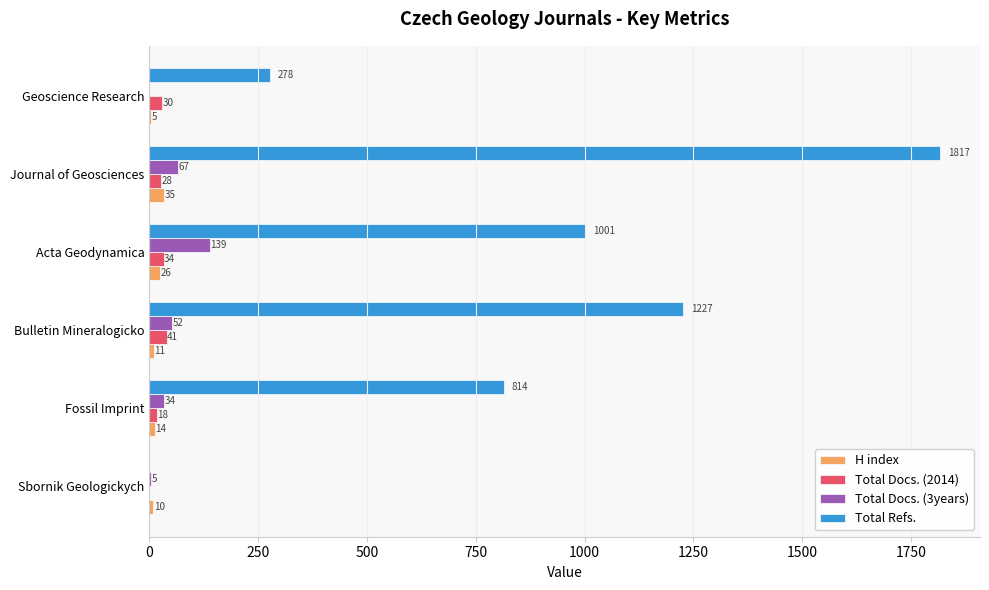

At which label does Total Refs. reach its peak?

Journal of Geosciences